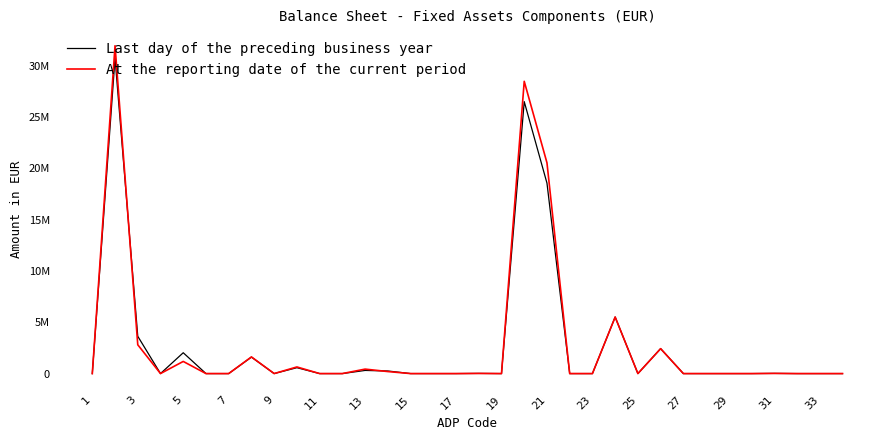

What are all the series names shown in the legend?

Last day of the preceding business year, At the reporting date of the current period